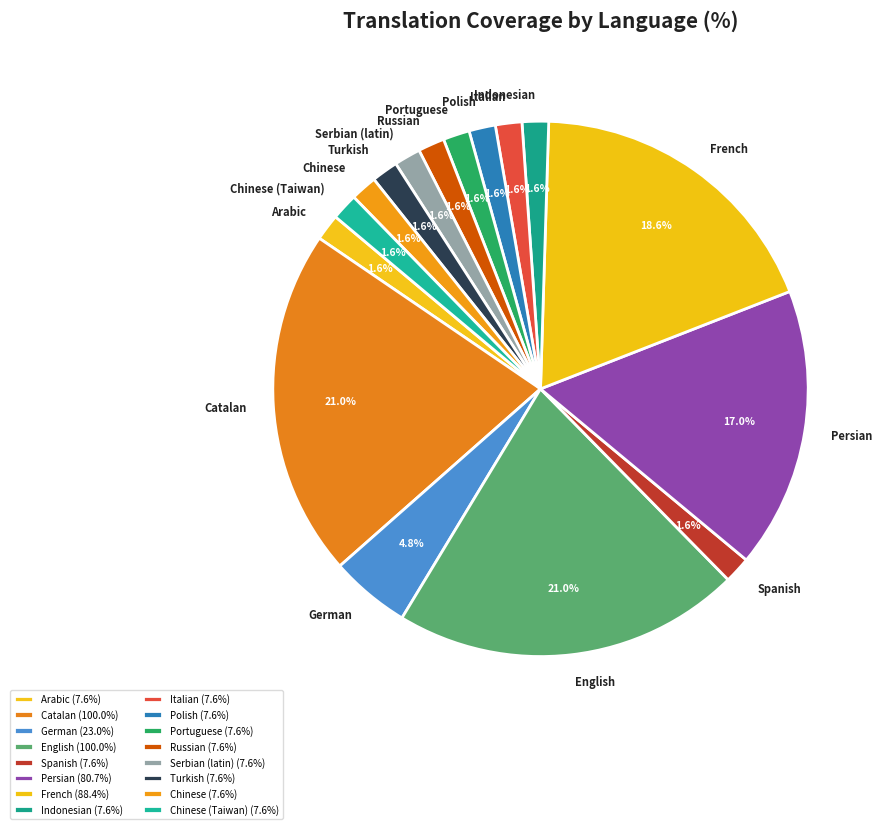

What percentage do Italian and French together represent?

20.2%